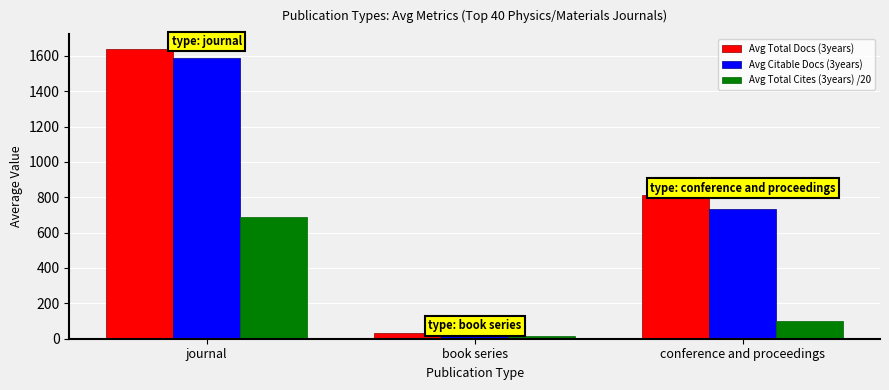

Reading right to left, list all the values displayed in this chart.

Avg Total Docs (3years): 811.0	34.0	1640.2
Avg Citable Docs (3years): 732.0	18.0	1587.1
Avg Total Cites (3years) /20: 99.7	17.0	689.4